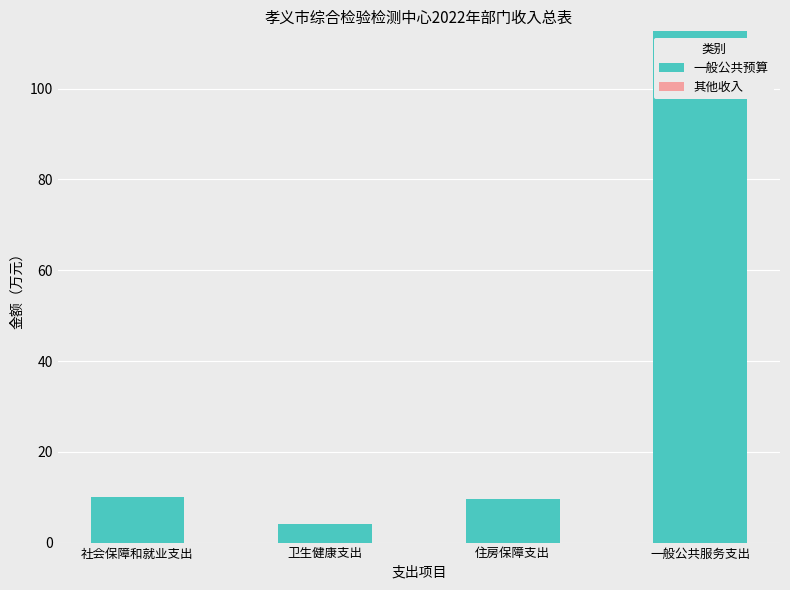

Which label corresponds to the largest value in the chart?

一般公共服务支出